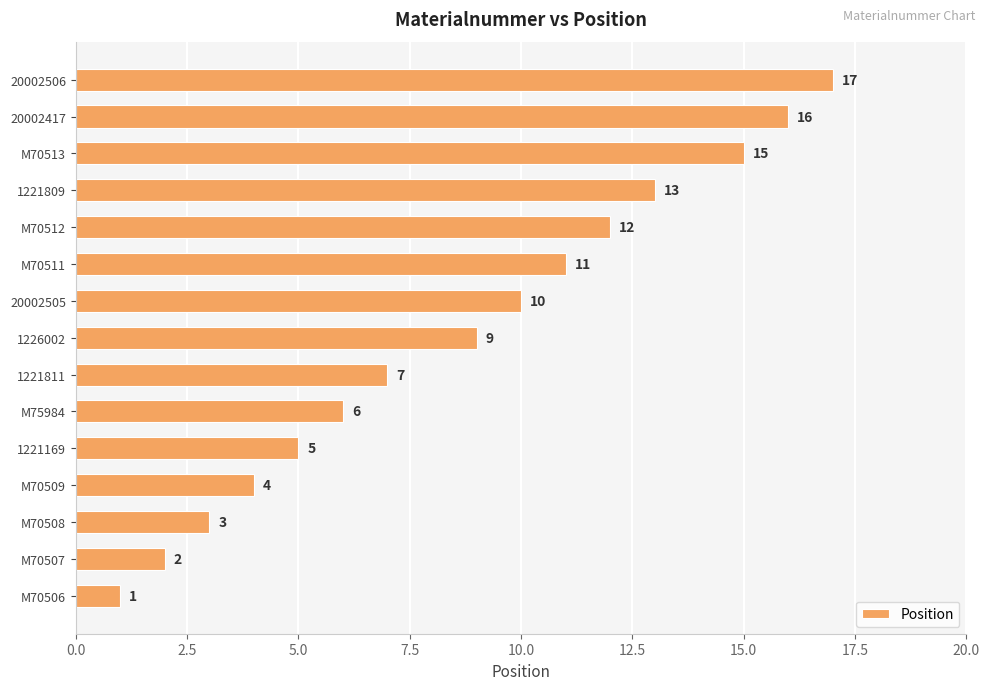

What is the difference between the maximum and second lowest values?

15